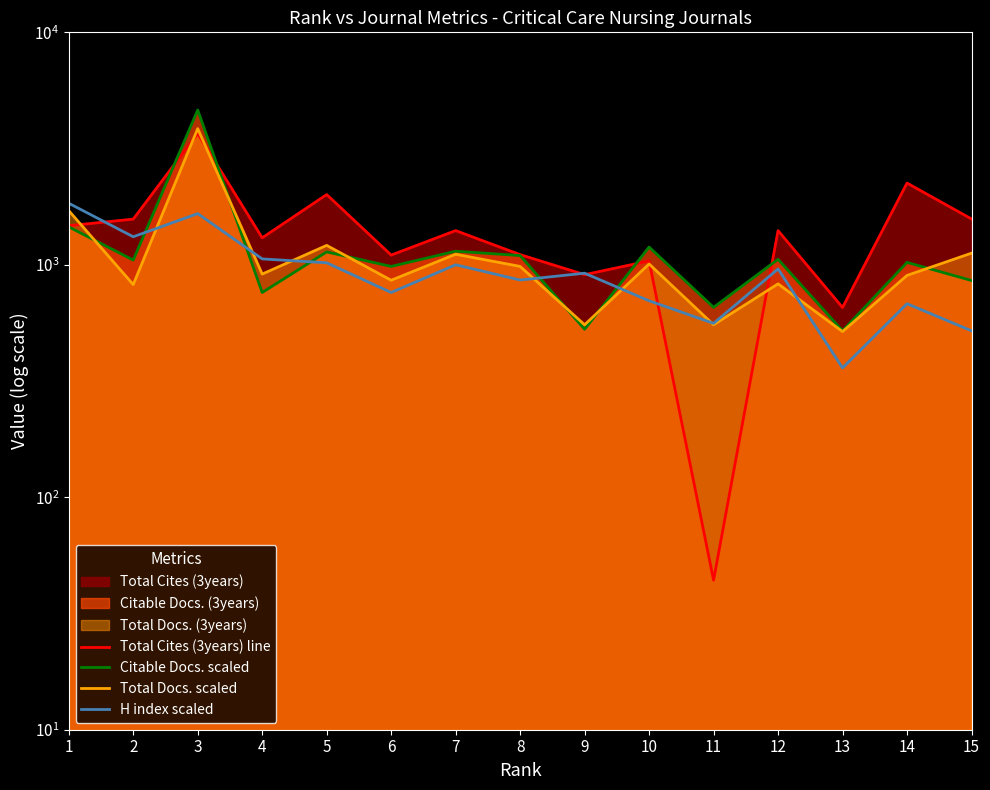

Does the chart display data point markers on the line(s)?

No